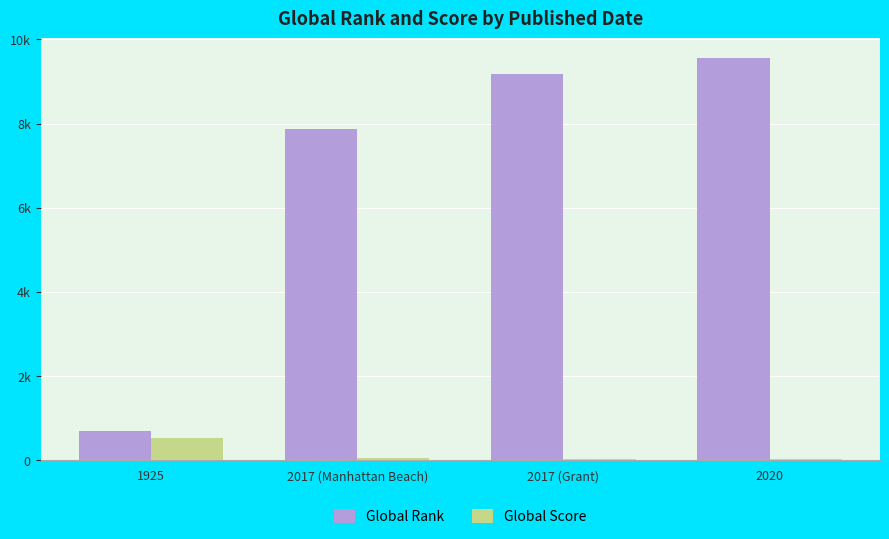

Reading left to right, list all the values displayed in this chart.

Global Rank: 1925=680	2017 (Manhattan Beach)=7882	2017 (Grant)=9171	2020=9552
Global Score: 1925=535	2017 (Manhattan Beach)=43	2017 (Grant)=30	2020=25